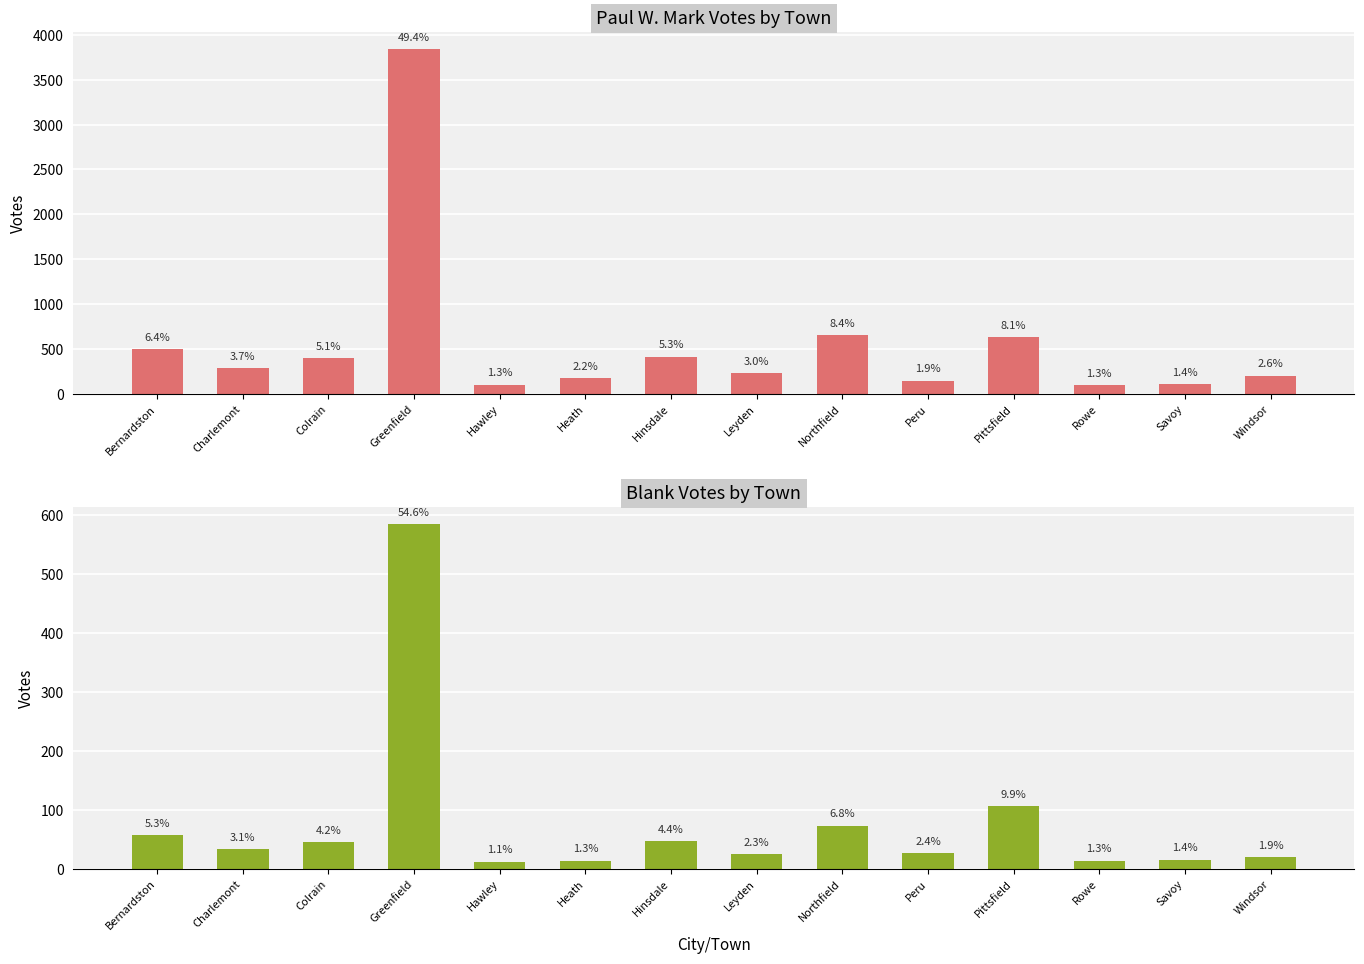

At which label does Paul W. Mark reach its peak?

Greenfield